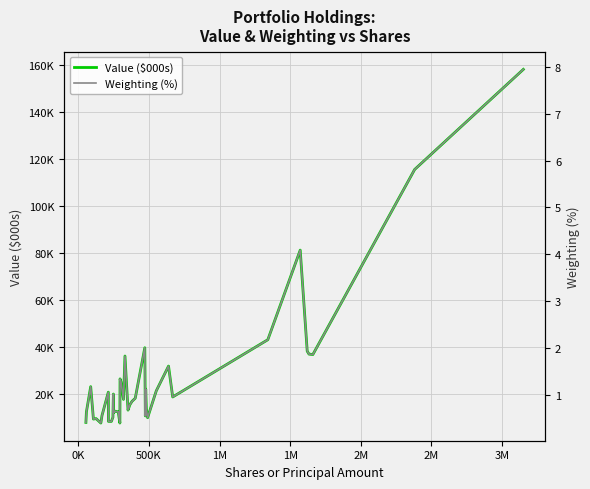

How many categories are shown in the chart?

39